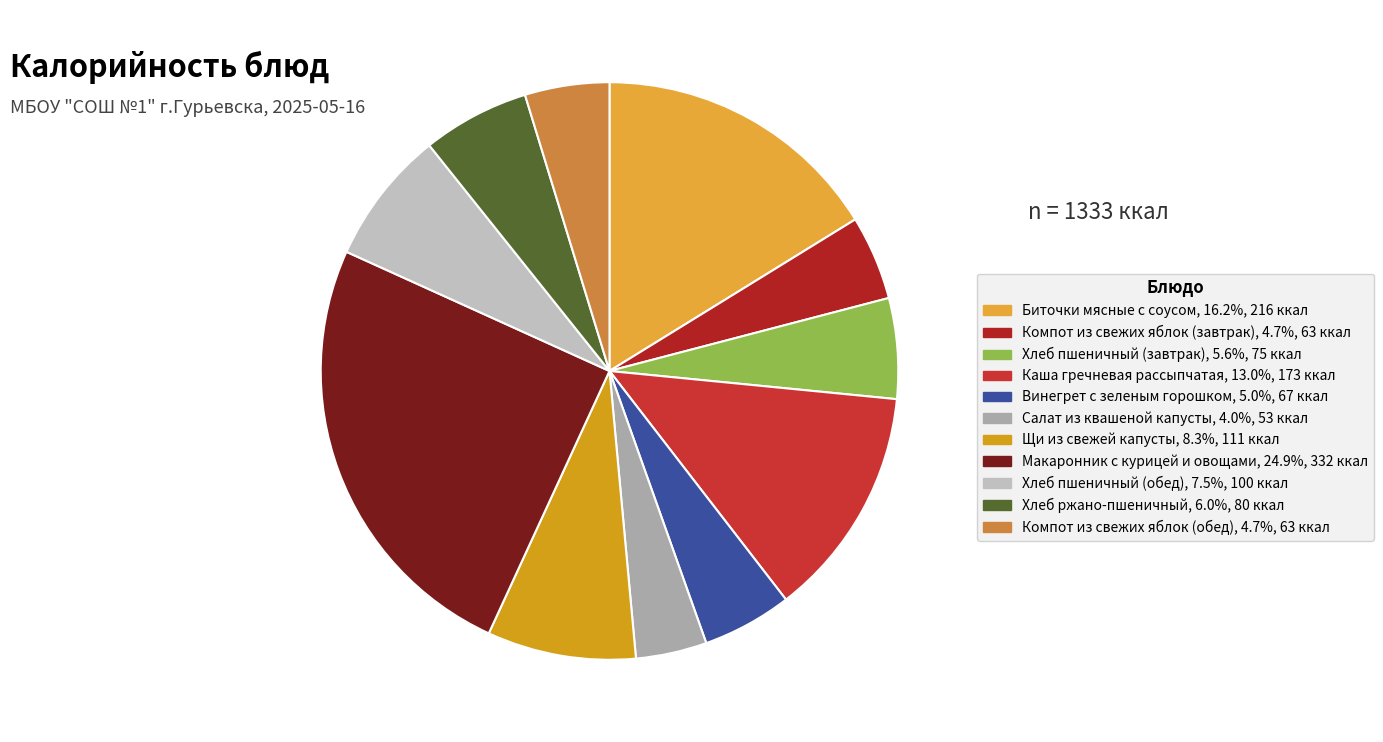

Is it true that Хлеб ржано-пшеничный is 6% of the pie?

True